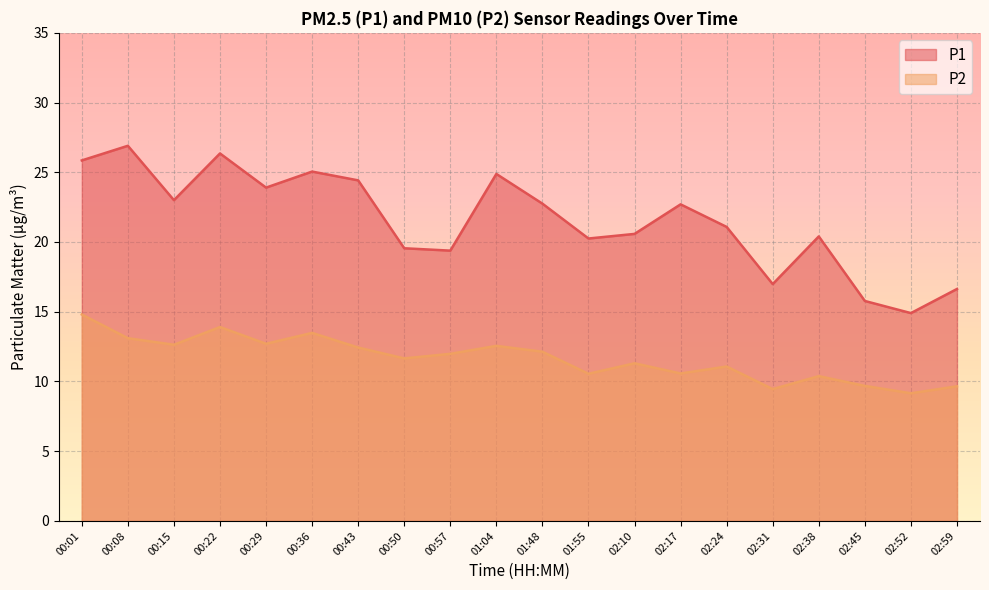

What is the spread (max minus min) of values at 00:29?

11.2